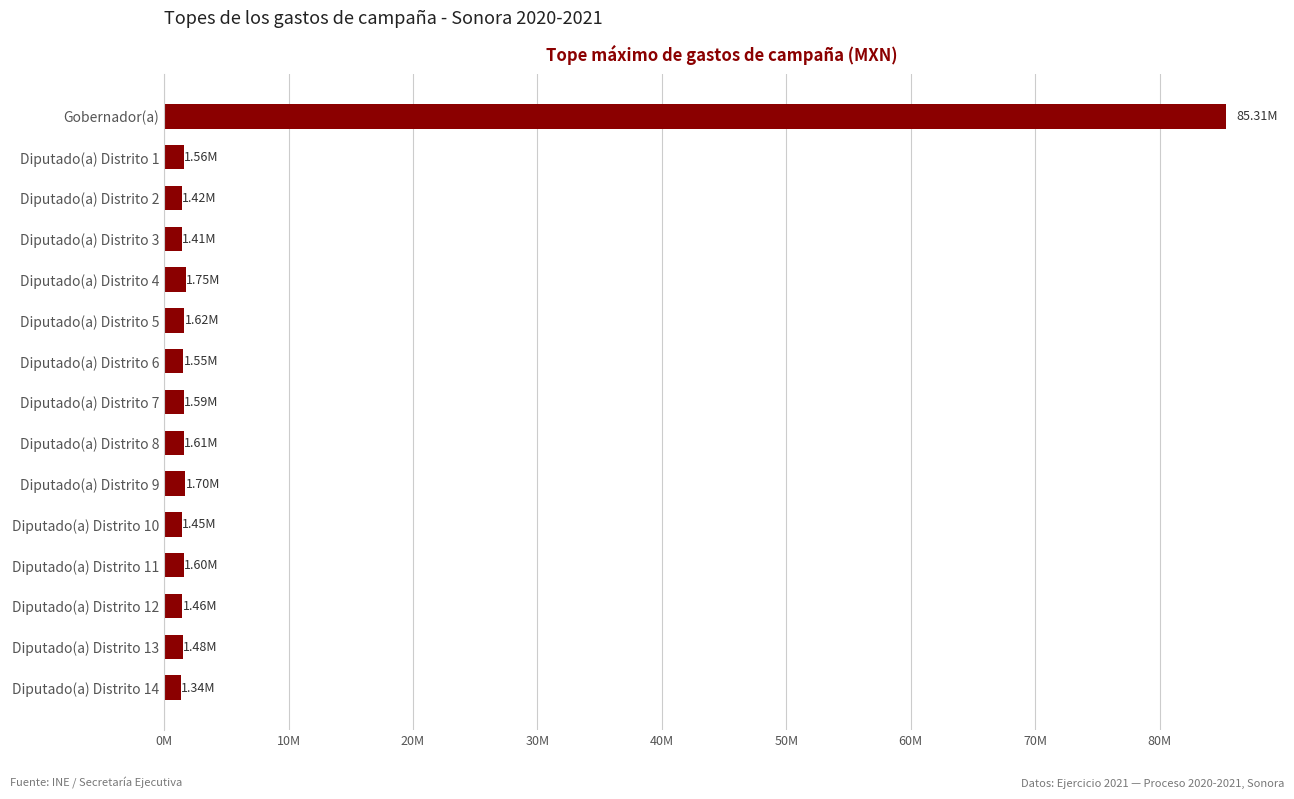

Does the chart contain any negative values?

No